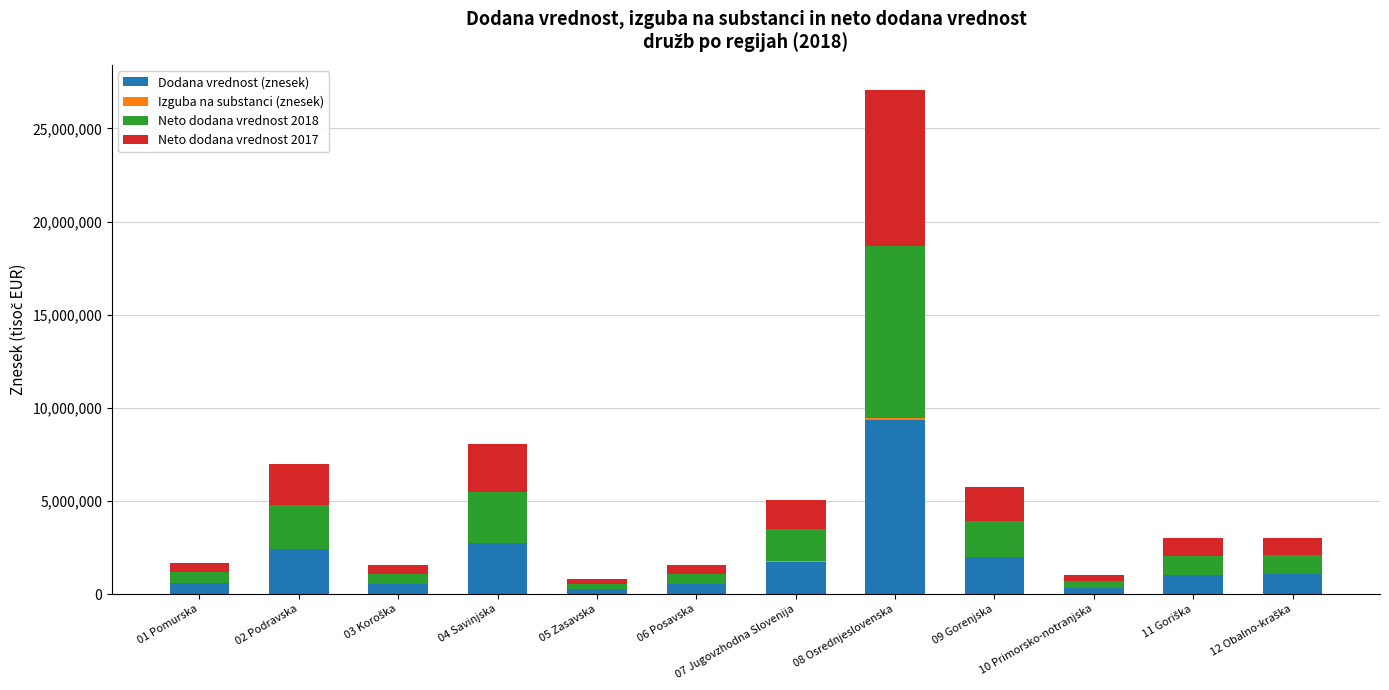

At which category is the sum across all series the highest?

08 Osrednjeslovenska